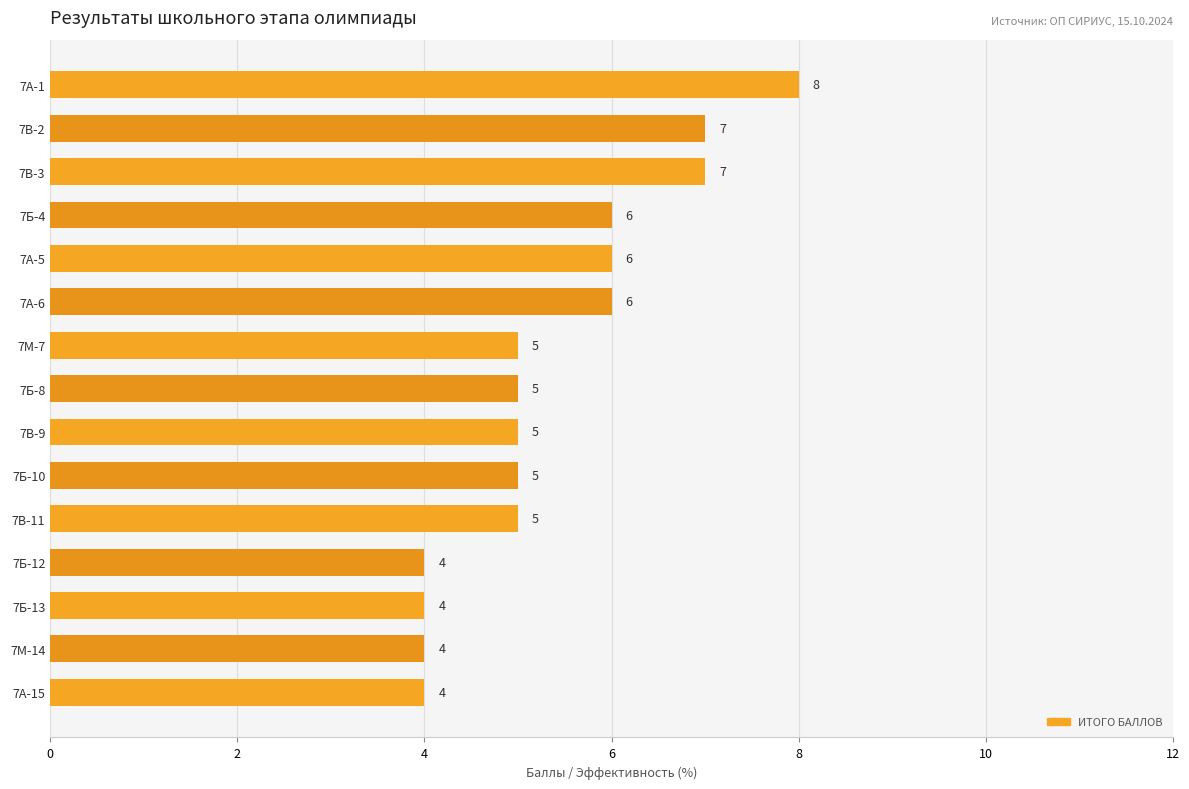

What is the sum of all values?

81